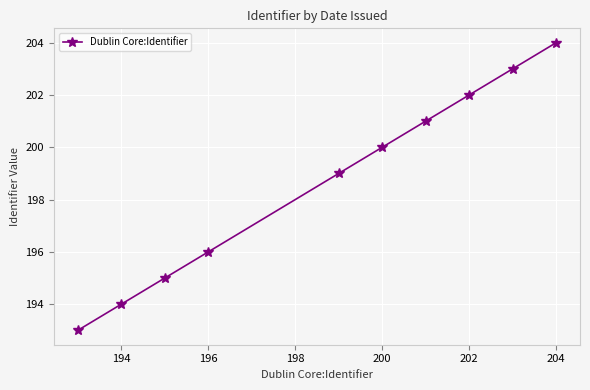

True or false: the data has more than 0 interior local peaks.

False